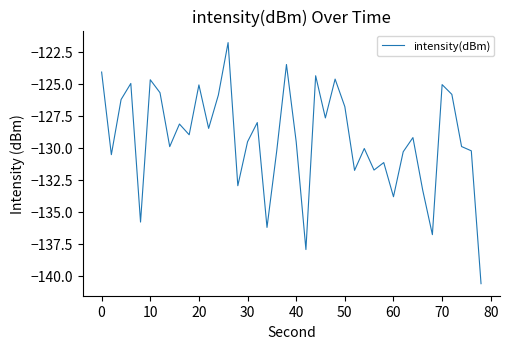

Does the chart display data point markers on the line(s)?

No